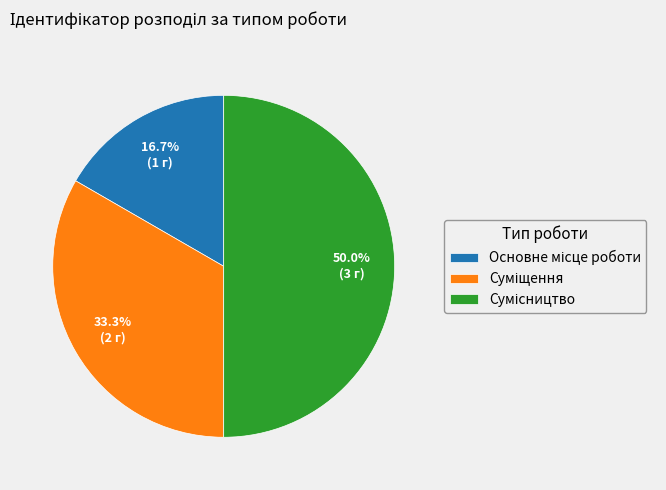

Rank the categories by value from highest to lowest.

Сумісництво, Суміщення, Основне місце роботи